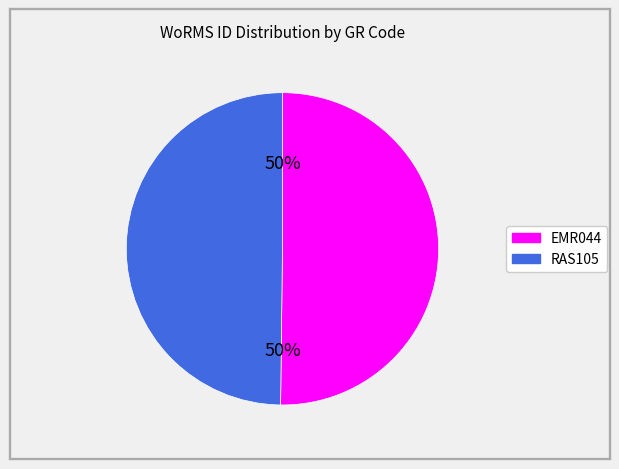

Do RAS105 and EMR044 together represent more than half of the pie?

Yes